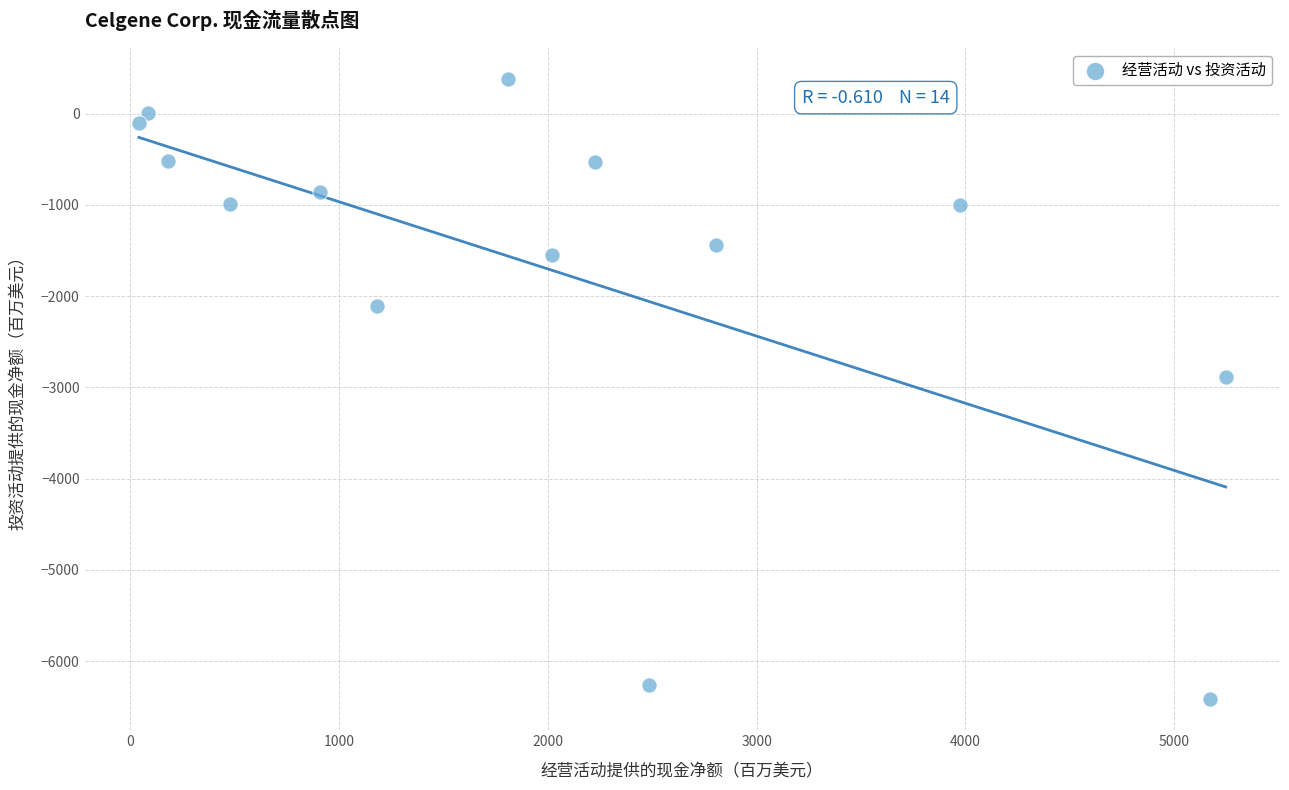

What is the range of Y values (max minus min)?

6796